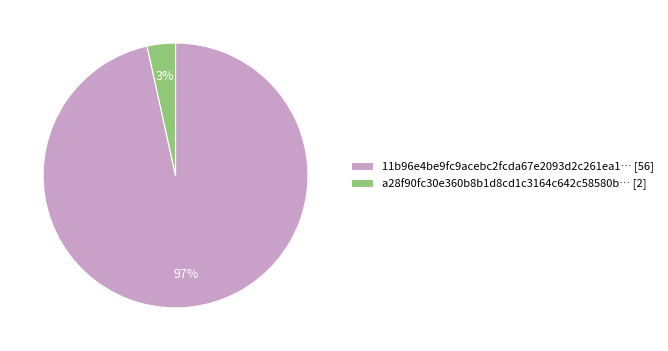

Is there a majority slice in this chart?

Yes